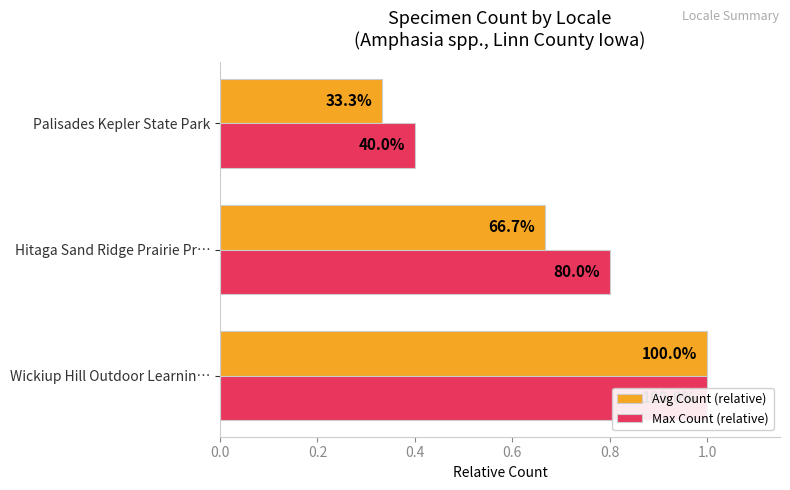

The value of Avg Count (relative) at 0.4 is 0.5. True or false?

False